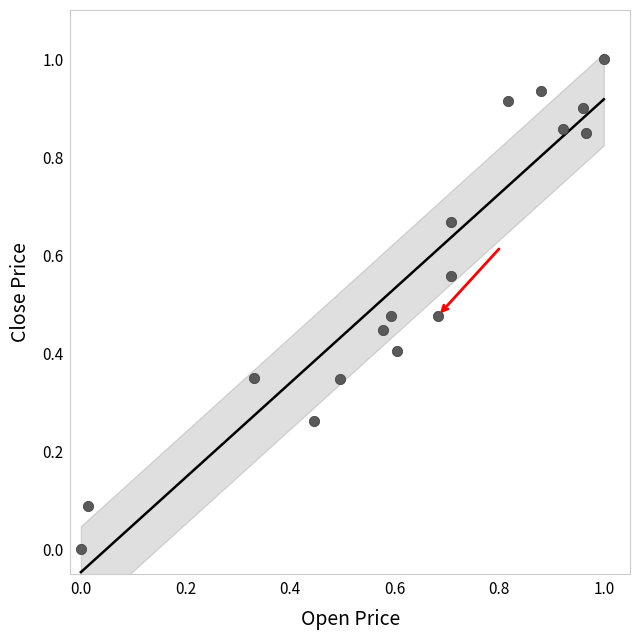

What is the range of Y values (max minus min)?

1.0